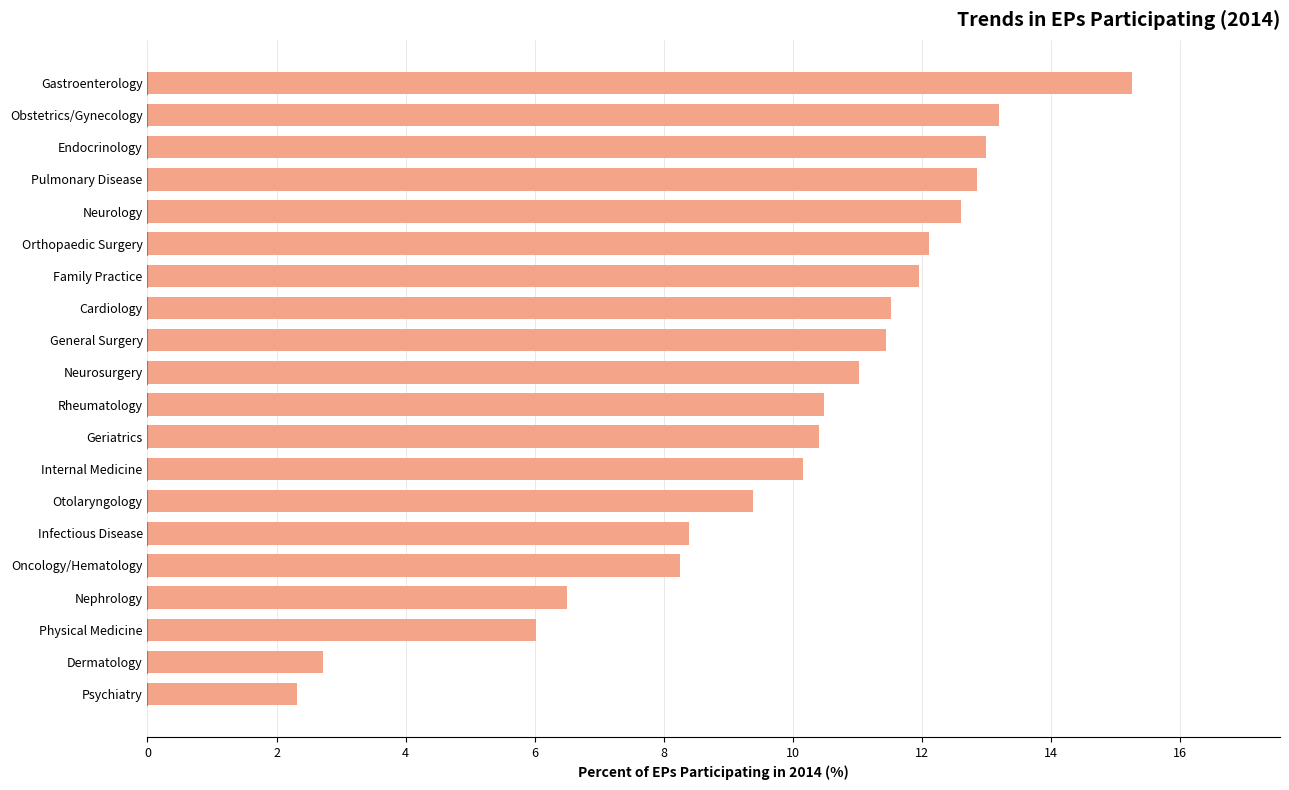

How many series are shown in this chart?

1